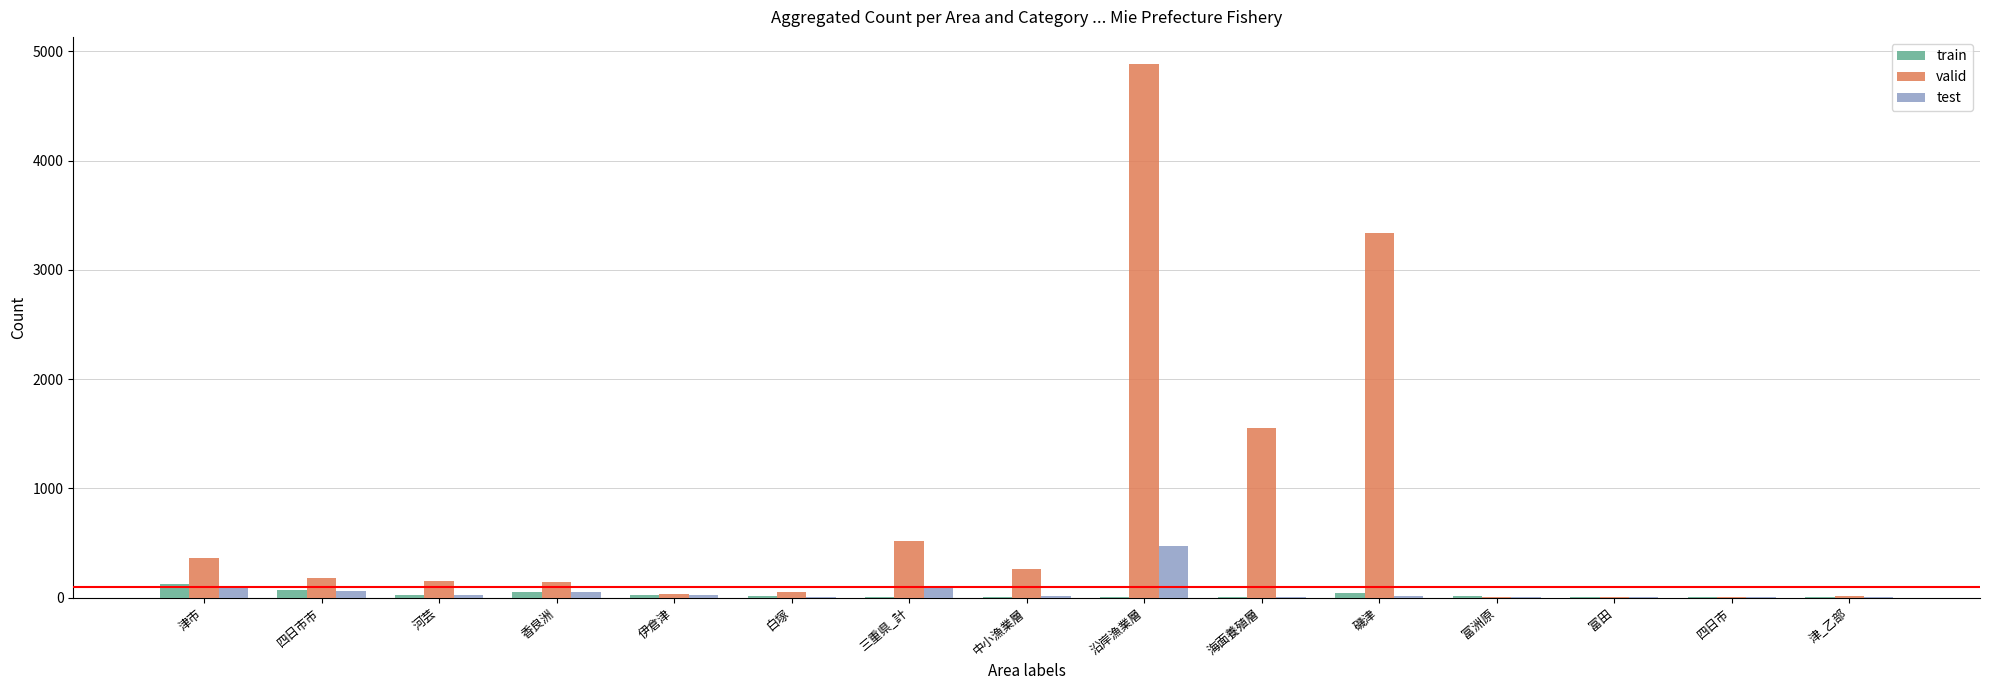

Is it true that test equals 469 at 沿岸漁業層?

True